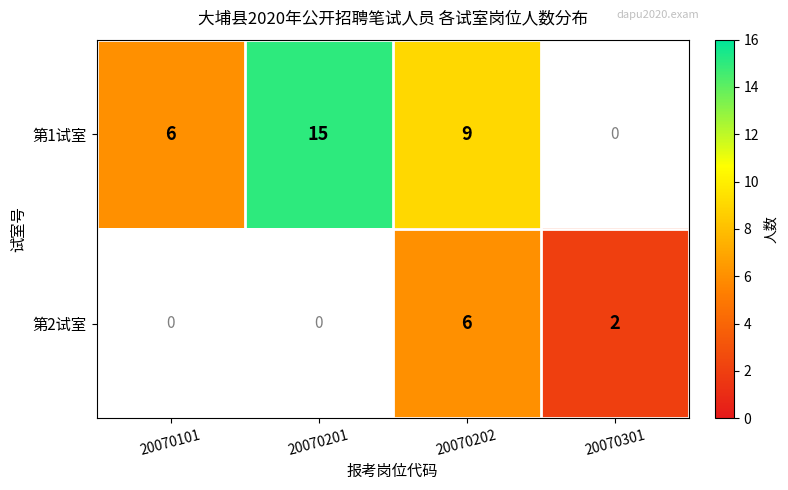

What is the difference between the 第1试室 values at 20070202 and 20070101?

3